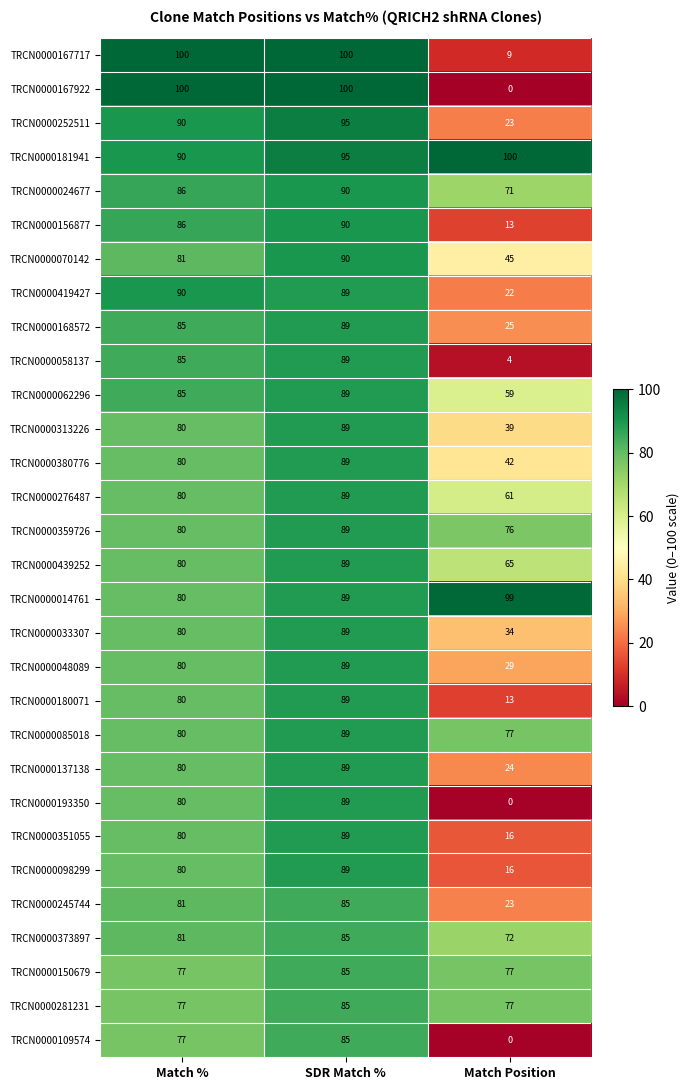

What is the difference between the TRCN0000048089 values at SDR Match % and Match %?

9